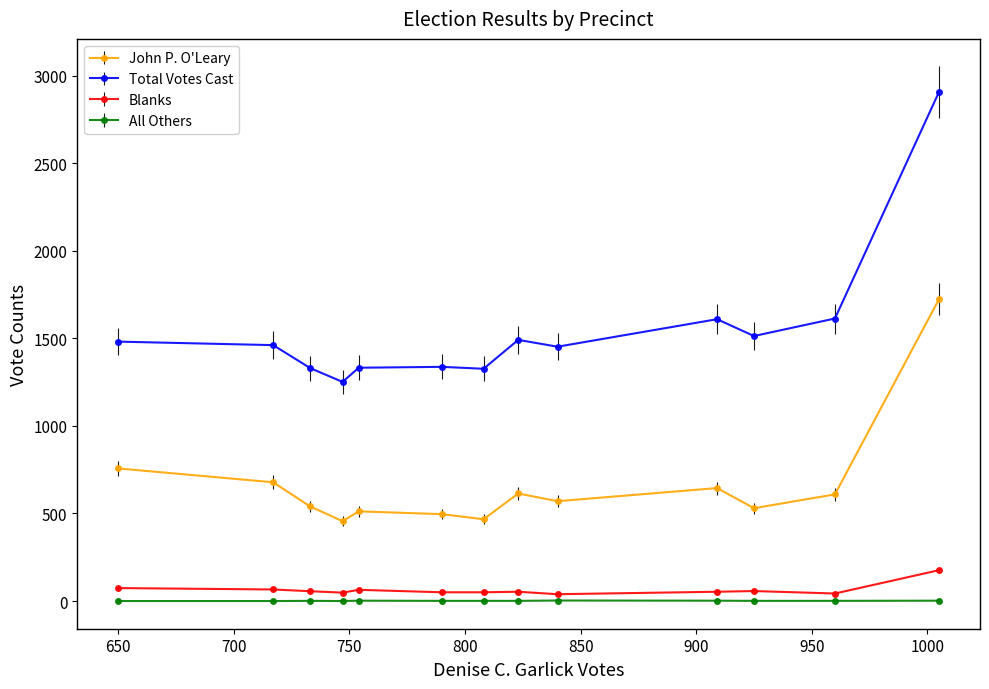

At how many categories does at least one series exceed 1188?

13